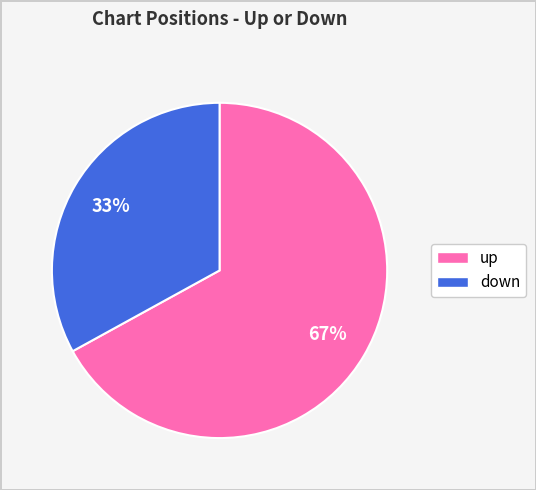

Is the sum of down and up greater than half?

Yes